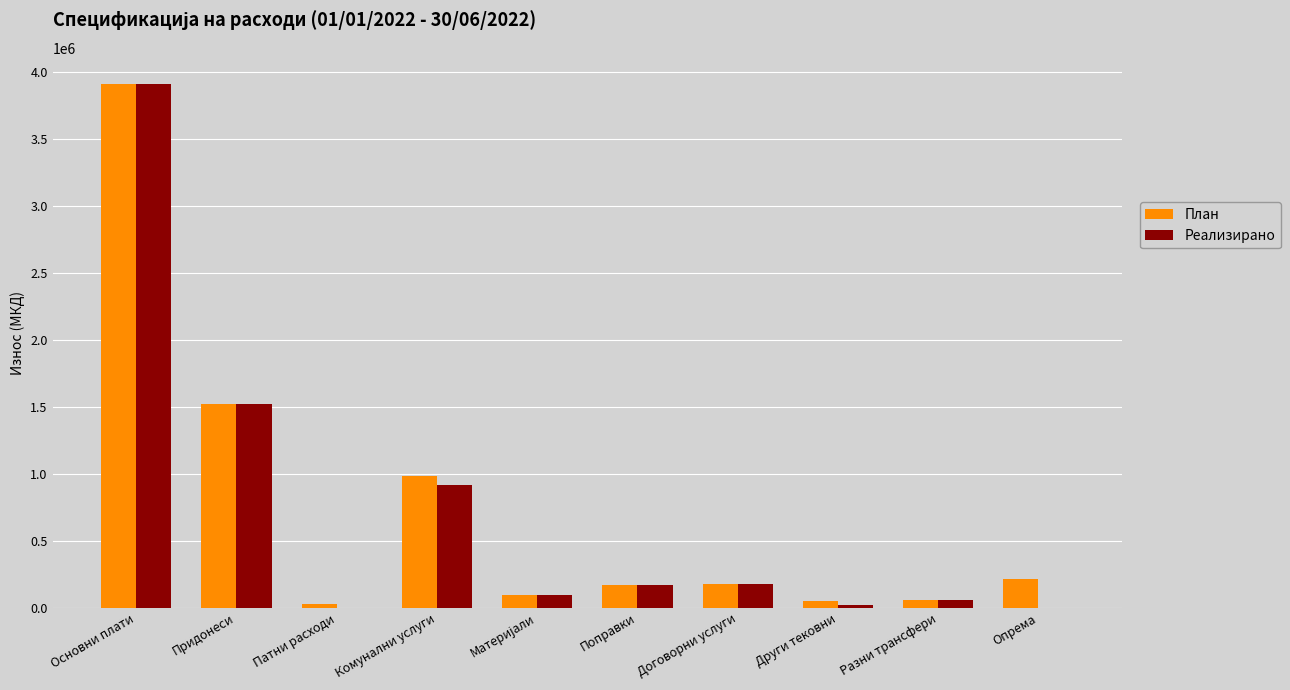

Between Комунални услуги and Договорни услуги, which series saw the biggest shift?

План